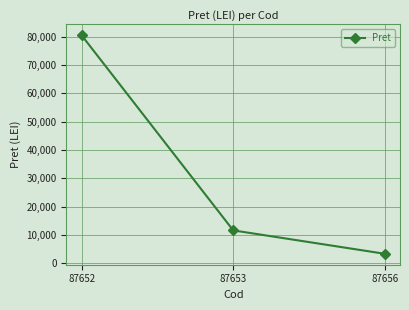

Reading left to right, what are all the values shown in this chart?

80506.3	11620.7	3351.6